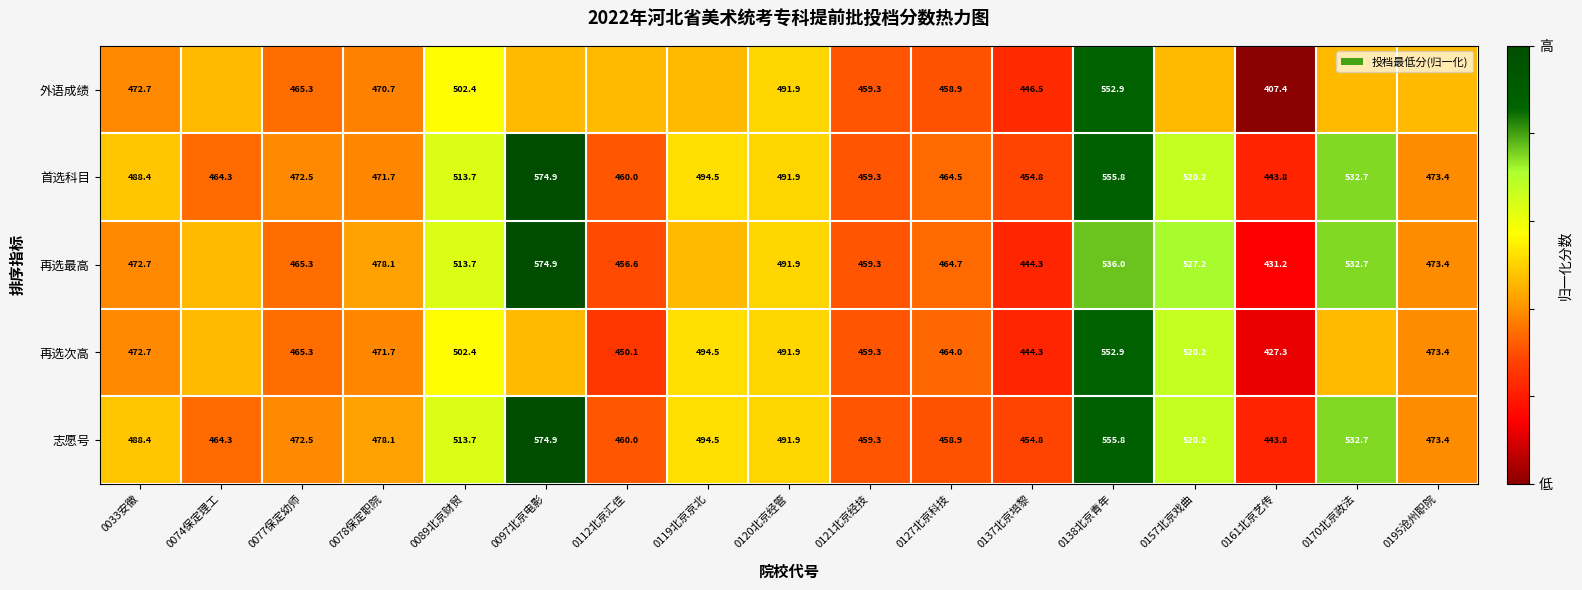

List the labels in order of 首选科目 value, largest first.

0097北京电影, 0138北京青年, 0170北京政法, 0157北京戏曲, 0089北京财贸, 0119北京京北, 0120北京经管, 0033安徽, 0195沧州职院, 0077保定幼师, 0078保定职院, 0127北京科技, 0074保定理工, 0112北京汇佳, 0121北京经技, 0137北京培黎, 0161北京艺传